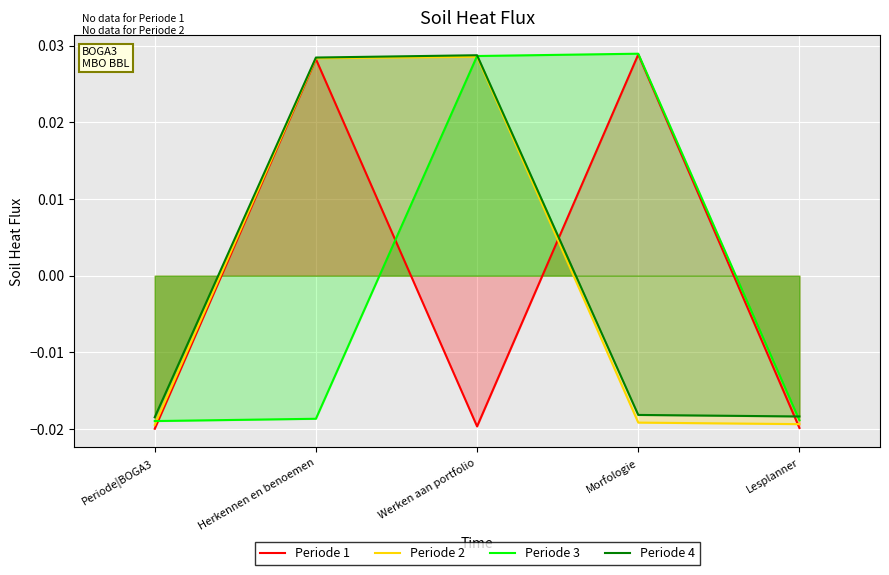

What is the label of the 3rd point from the right?

Werken aan portfolio